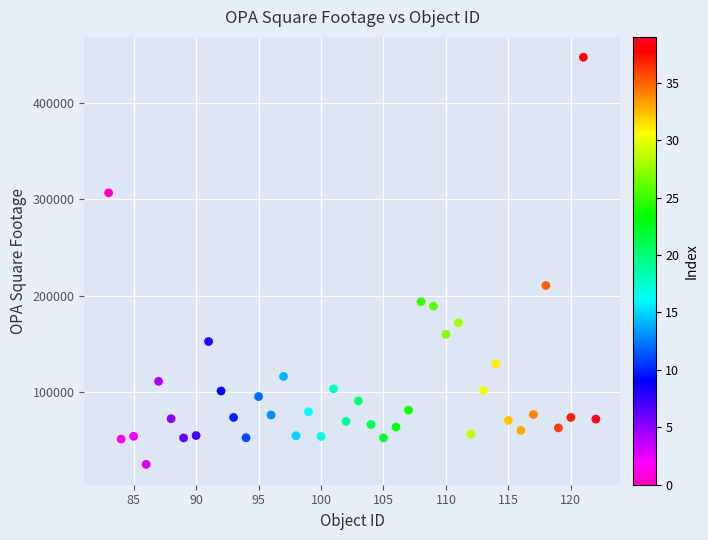

What is the range of Y values (max minus min)?

421844